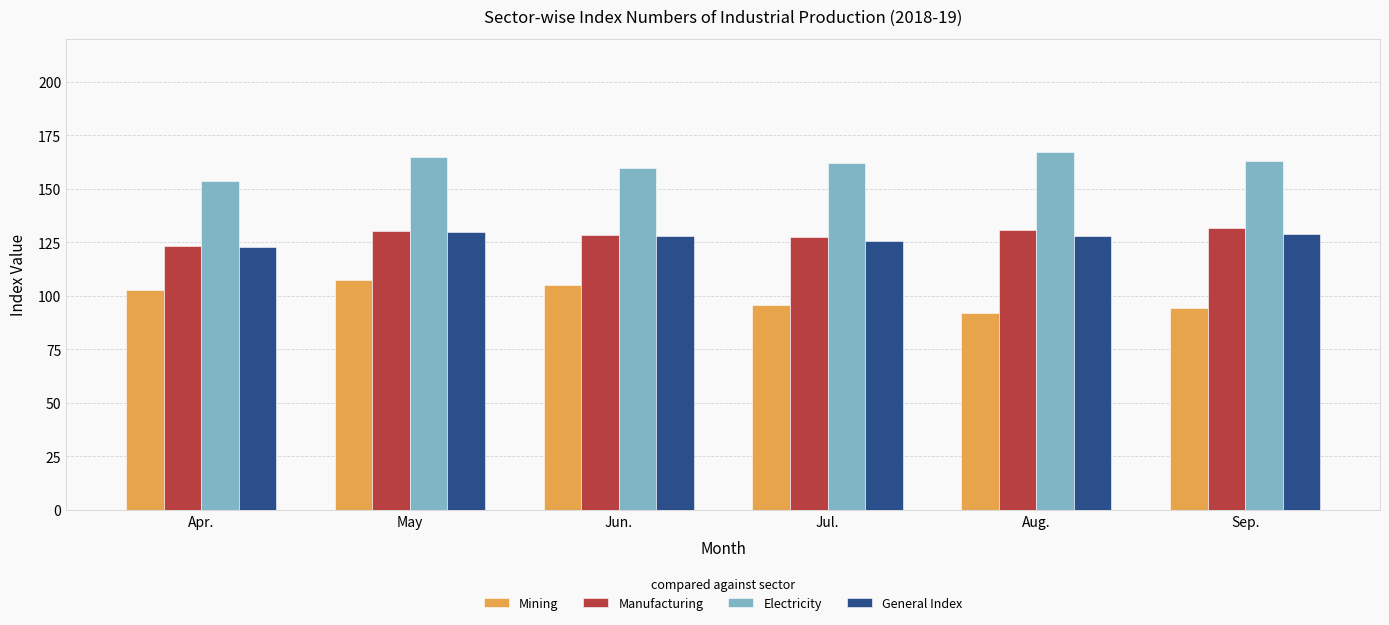

What is the greatest value displayed?

167.2